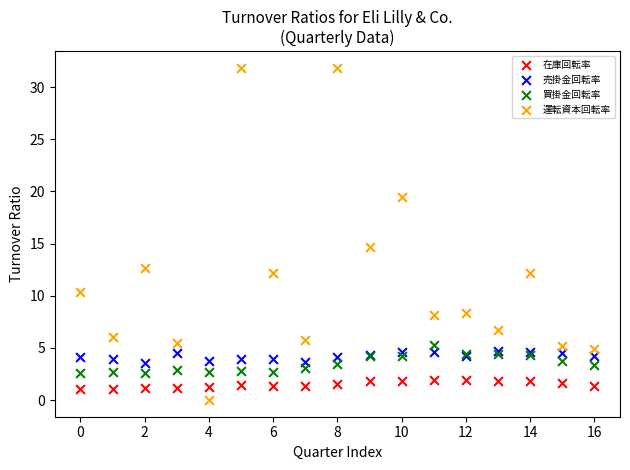

Which series reaches the maximum Y coordinate?

運転資本回転率